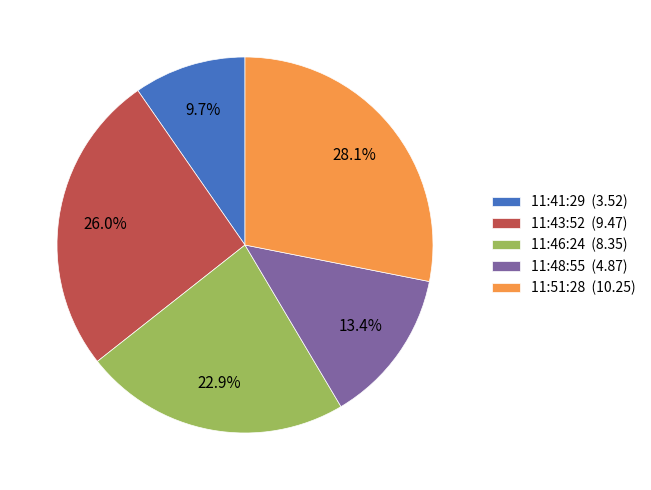

Does any single category account for the majority?

No